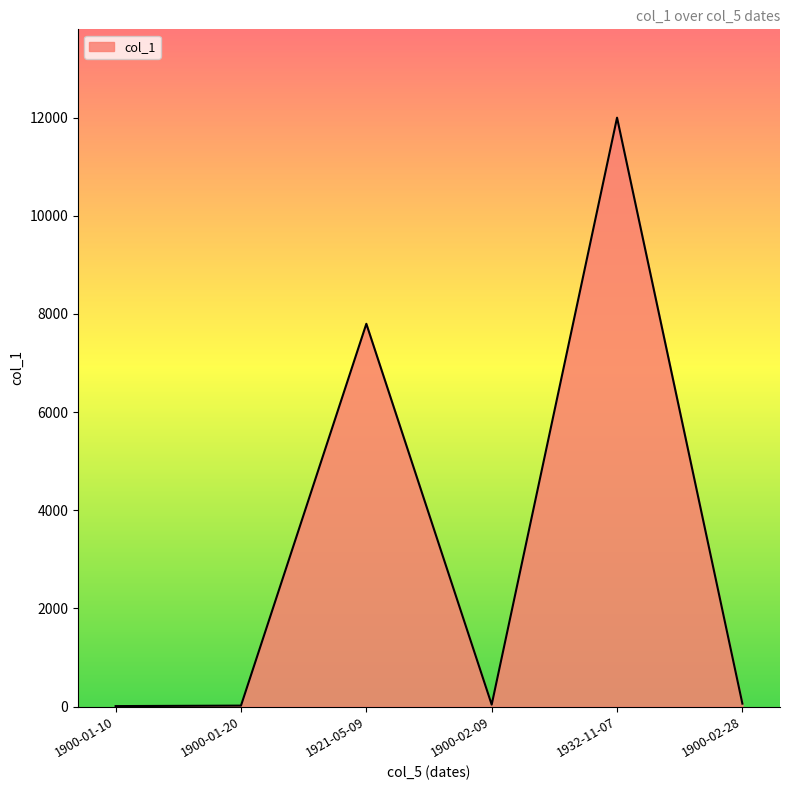

What is the difference between the second highest and minimum values?

7790